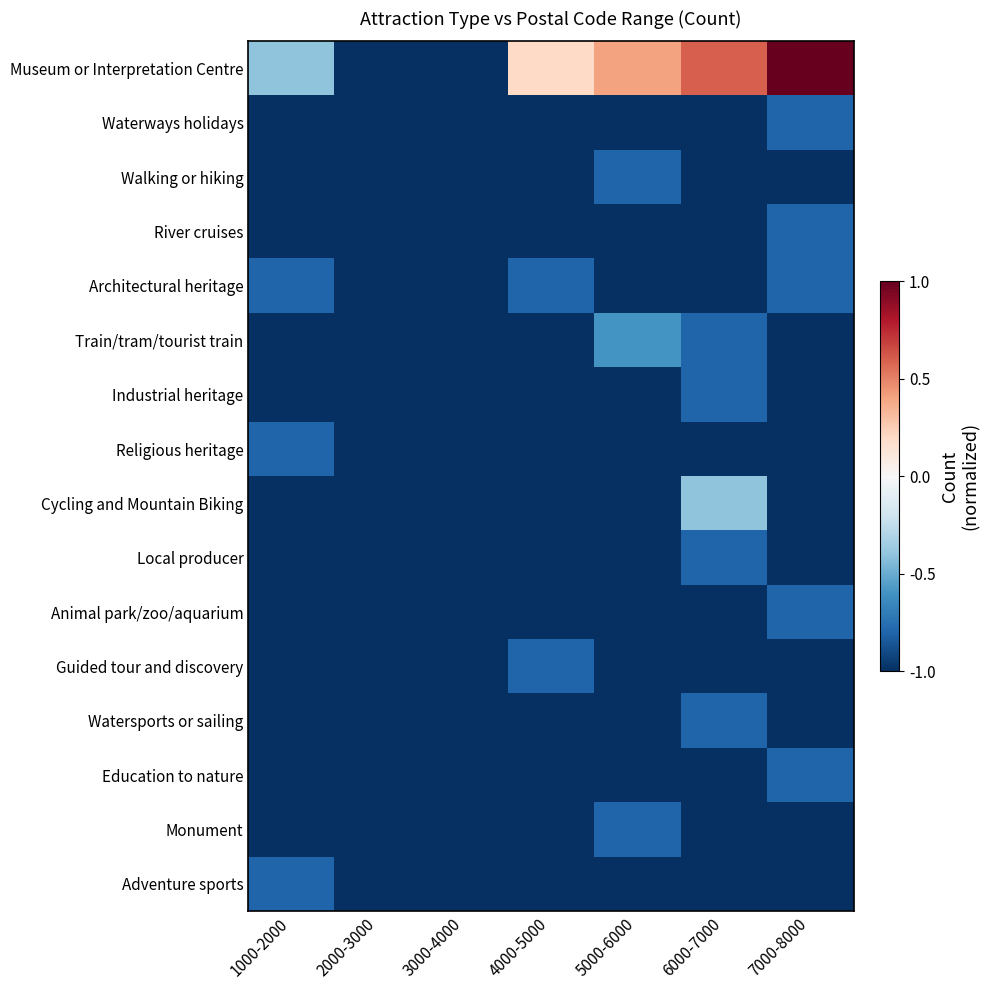

How many categories are shown in the chart?

7